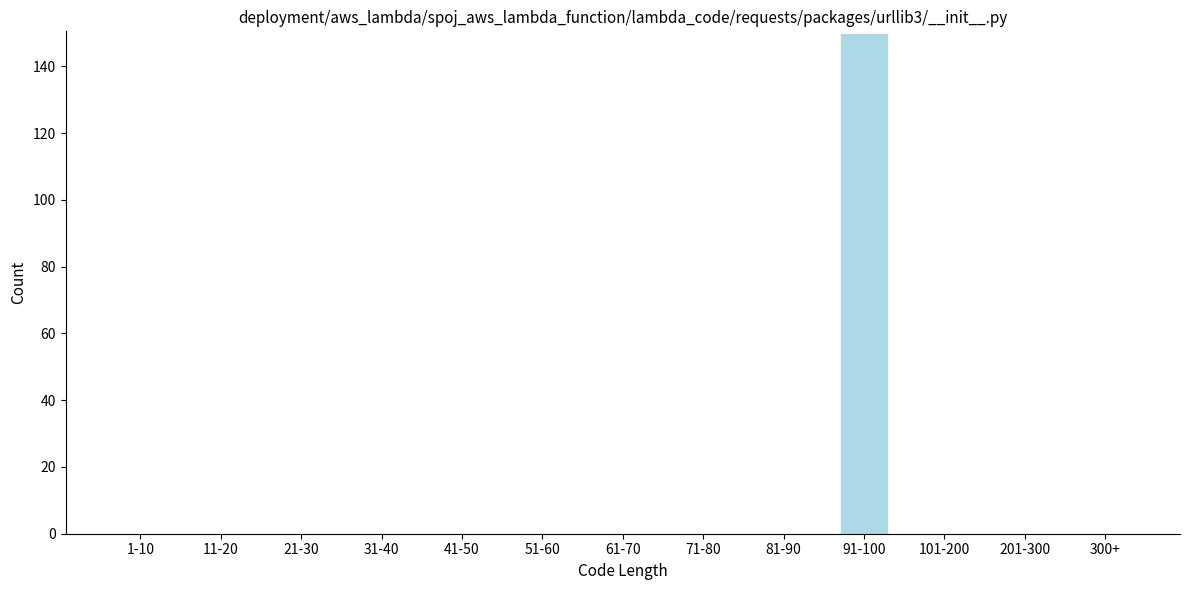

Reading left to right, what are all the values shown in this chart?

1-10=0	11-20=0	21-30=0	31-40=0	41-50=0	51-60=0	61-70=0	71-80=0	81-90=0	91-100=150	101-200=0	201-300=0	300+=0